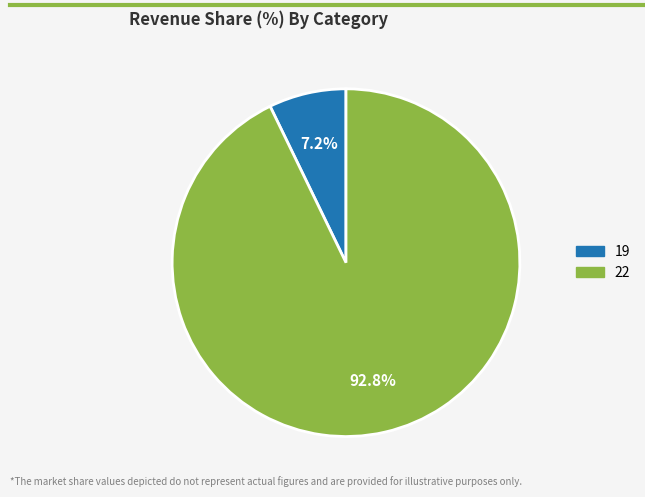

Do 22 and 19 together represent more than half of the pie?

Yes